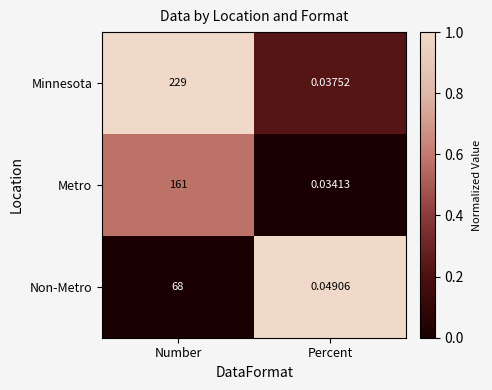

Between Number and Percent, which series saw the biggest shift?

Minnesota